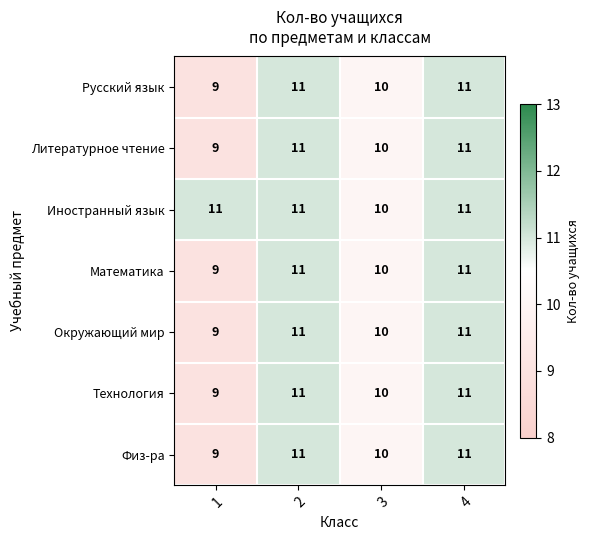

What is the greatest value displayed?

11